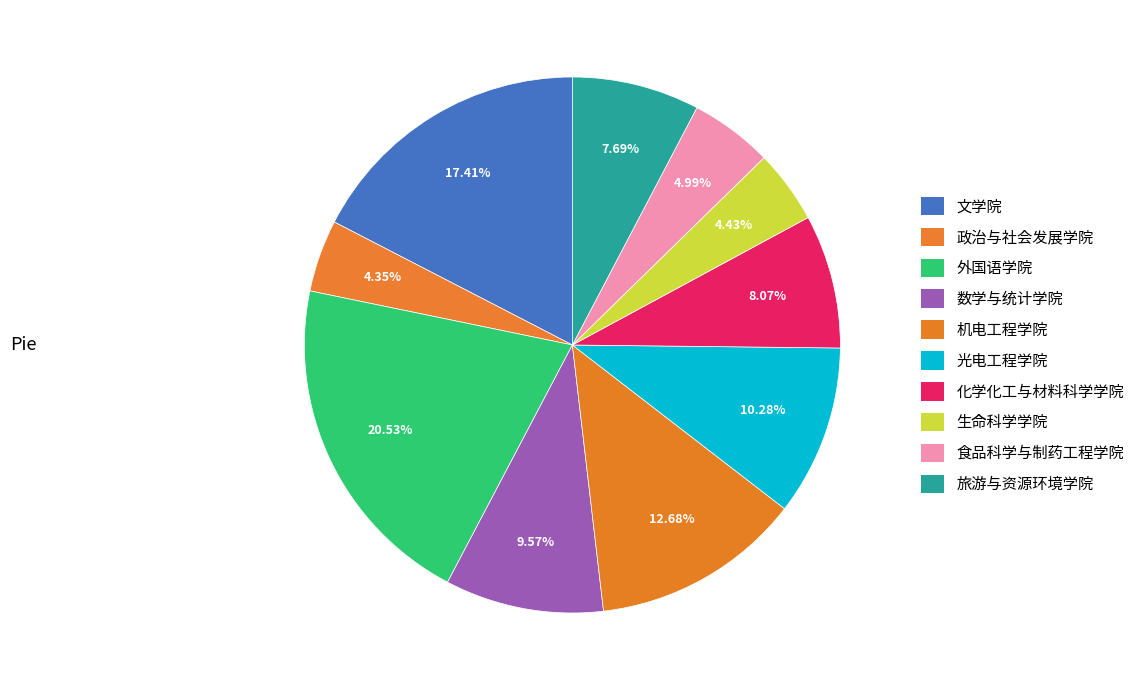

Does any single category account for the majority?

No